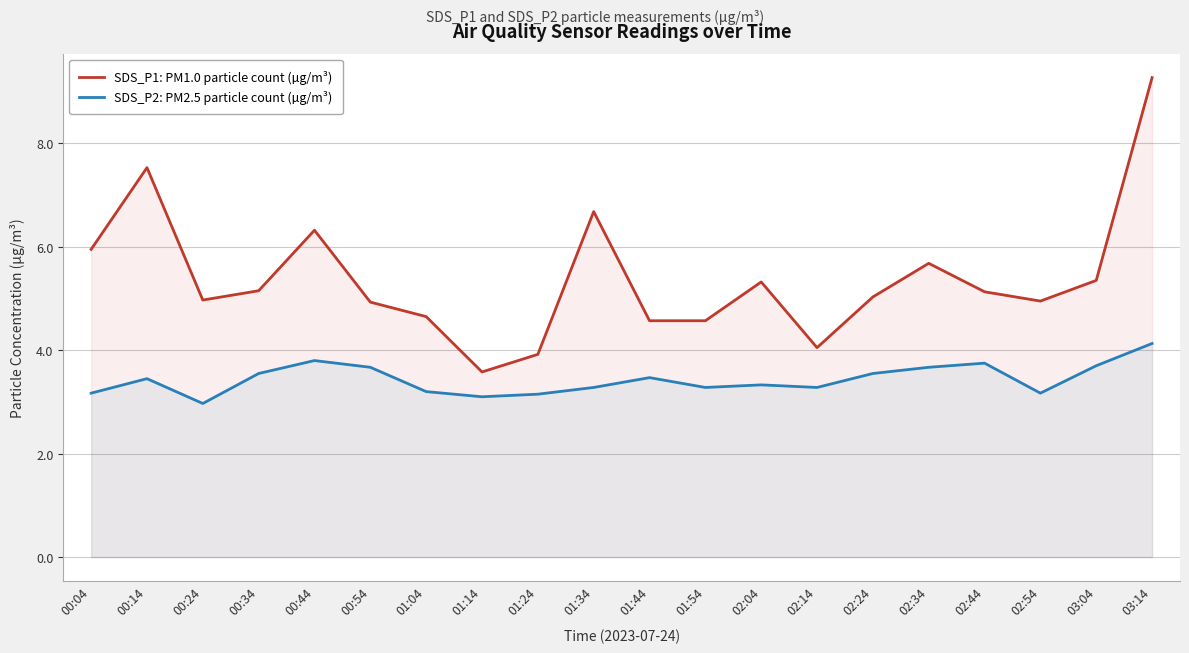

What are all the series names shown in the legend?

SDS_P1: PM1.0 particle count (µg/m³), SDS_P2: PM2.5 particle count (µg/m³)